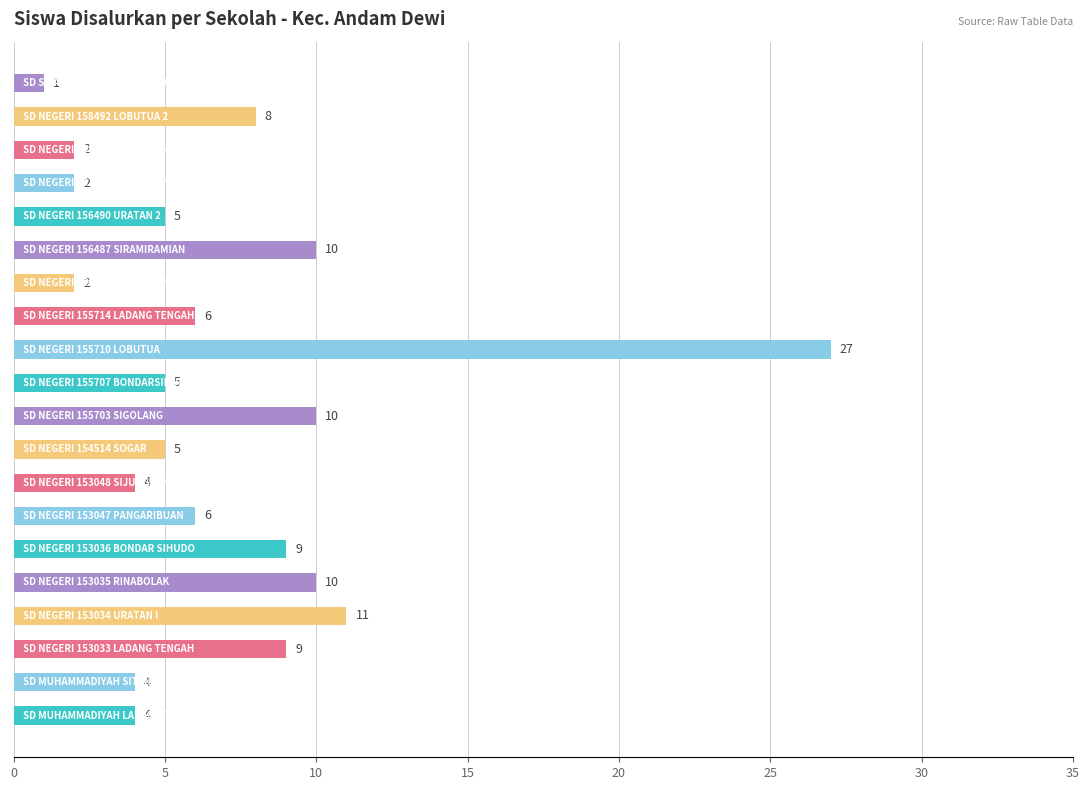

What is the difference between the second highest and minimum values?

10